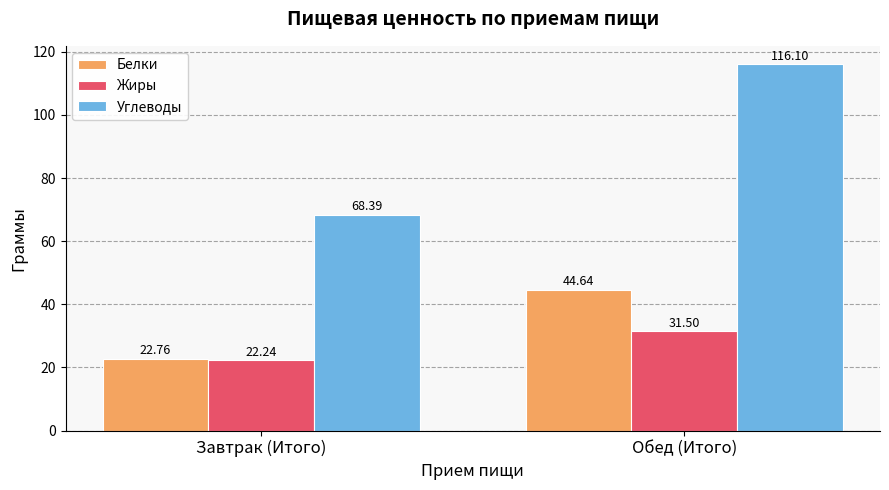

At which label does Углеводы reach its minimum?

Завтрак (Итого)